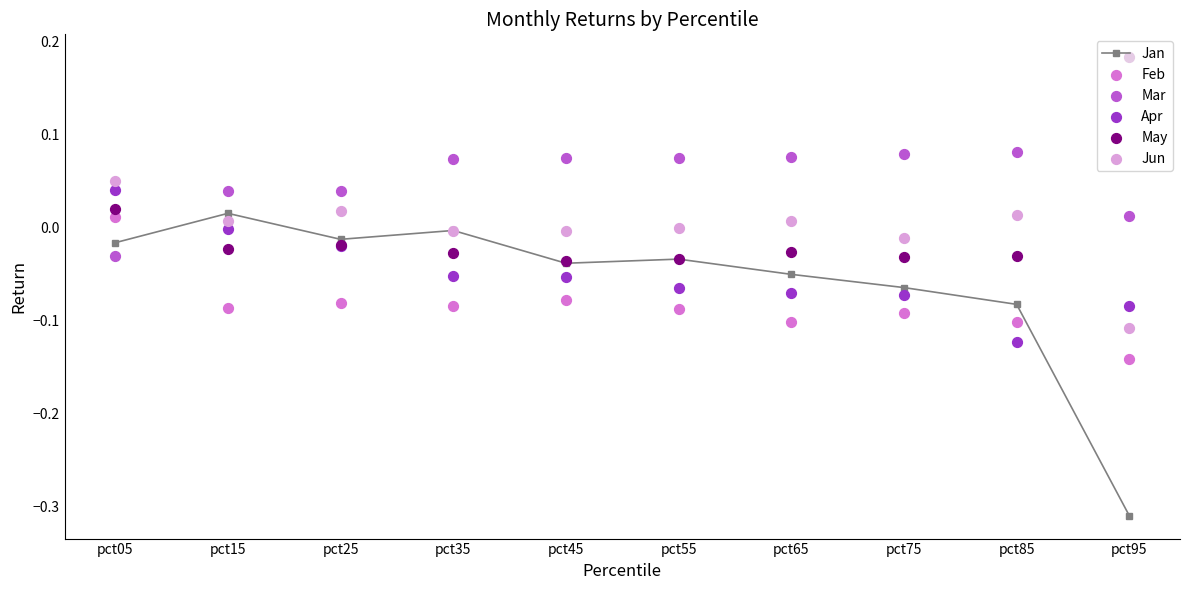

At which category is the sum across all series the highest?

pct05